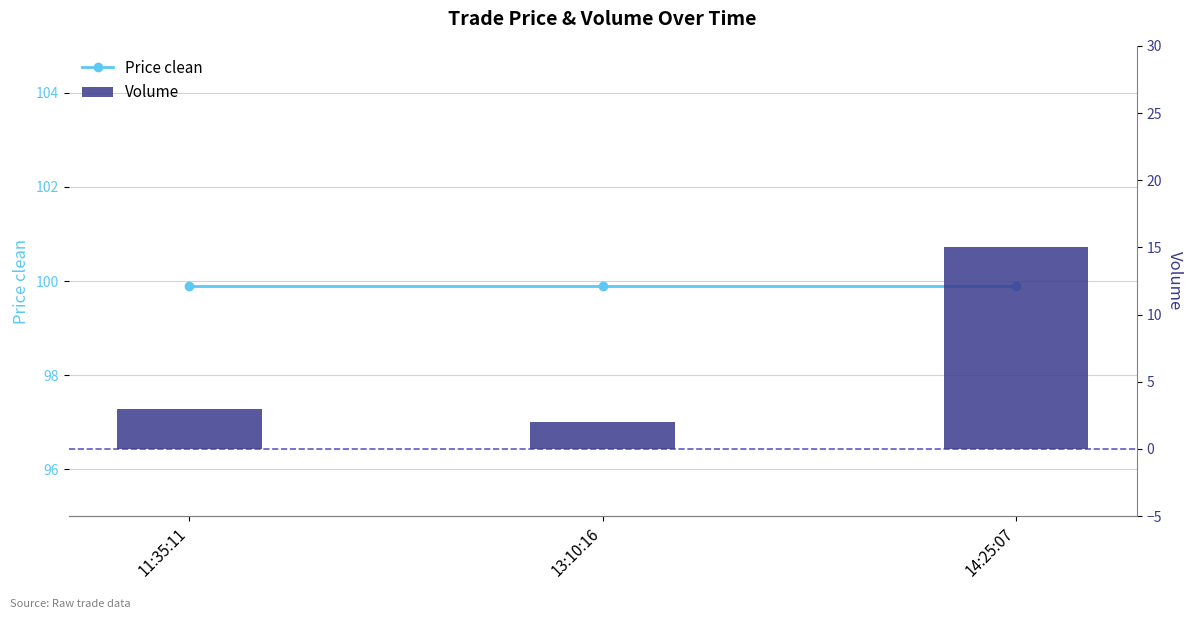

What is the label of the 2nd bar from the left?

13:10:16